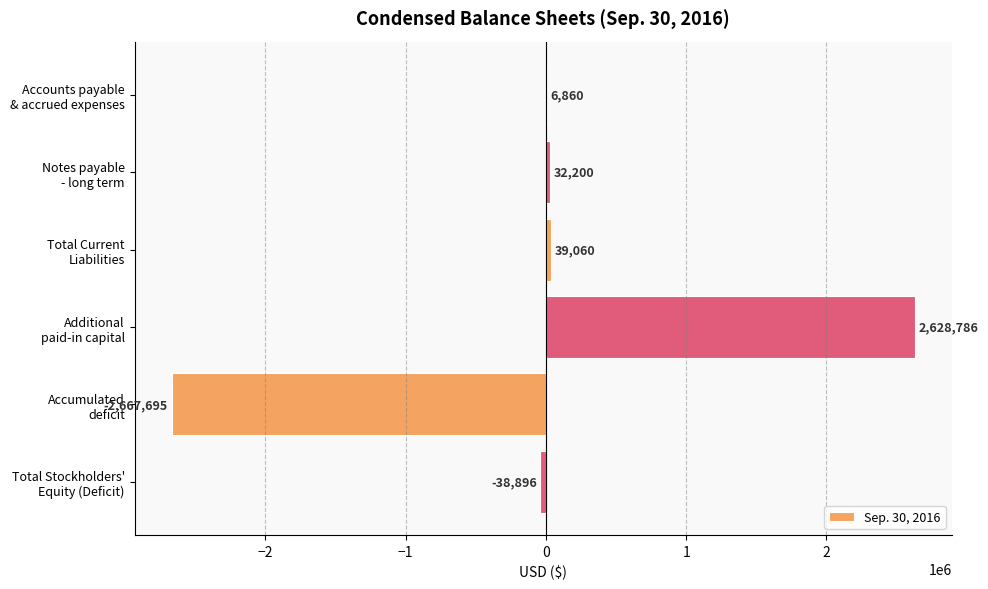

What is the sum of all values?

315